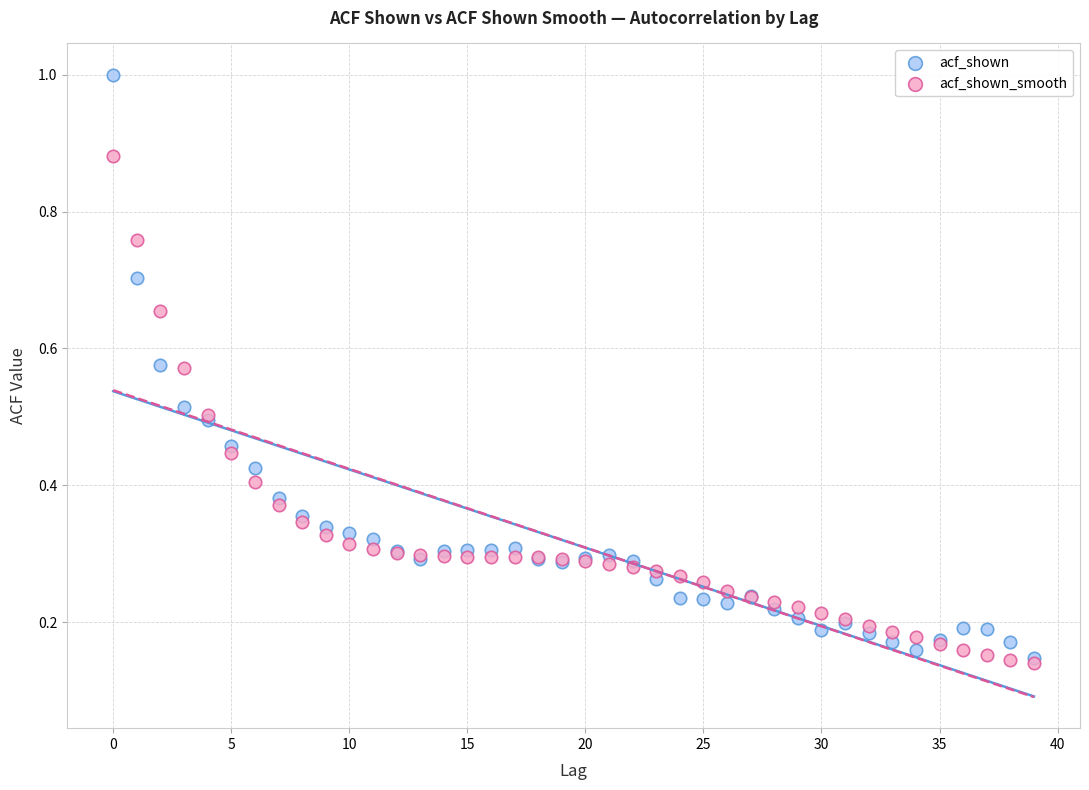

Which series has the largest Y range (max minus min)?

acf_shown